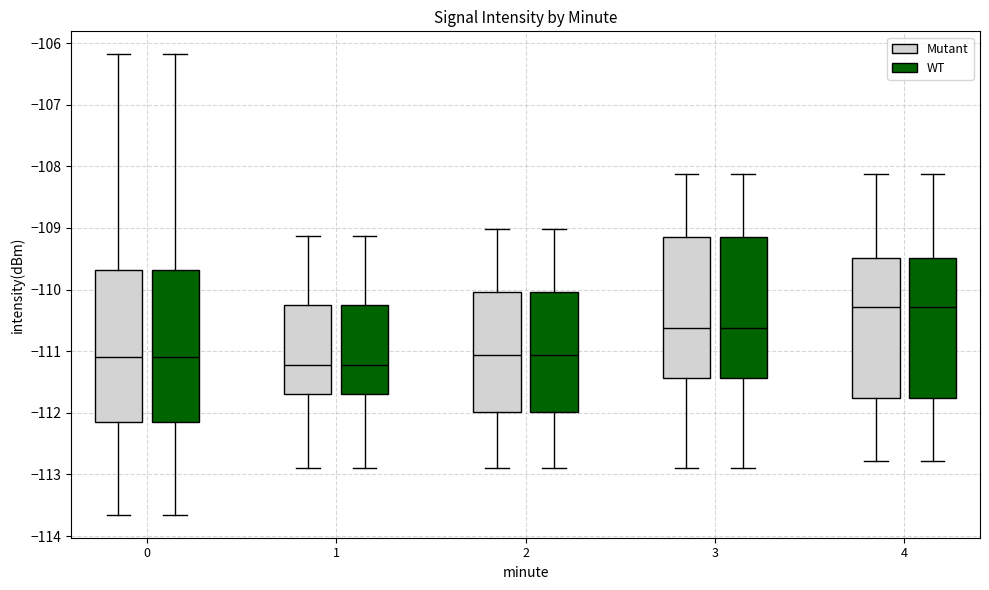

Reading left to right, read every box against the y-axis: the position of its median line, the range the box covers, and the ends of its whiskers. The values are not printed on the chart, so give them approximately, as read against the axis.

0 (Mutant): median -111.1, box -112.1 to -109.7, whiskers -113.7 to -106.2
0 (WT): median -111.1, box -112.1 to -109.7, whiskers -113.7 to -106.2
1 (Mutant): median -111.2, box -111.7 to -110.3, whiskers -112.9 to -109.1
1 (WT): median -111.2, box -111.7 to -110.3, whiskers -112.9 to -109.1
2 (Mutant): median -111.1, box -112.0 to -110.0, whiskers -112.9 to -109.0
2 (WT): median -111.1, box -112.0 to -110.0, whiskers -112.9 to -109.0
3 (Mutant): median -110.6, box -111.4 to -109.2, whiskers -112.9 to -108.1
3 (WT): median -110.6, box -111.4 to -109.2, whiskers -112.9 to -108.1
4 (Mutant): median -110.3, box -111.8 to -109.5, whiskers -112.8 to -108.1
4 (WT): median -110.3, box -111.8 to -109.5, whiskers -112.8 to -108.1